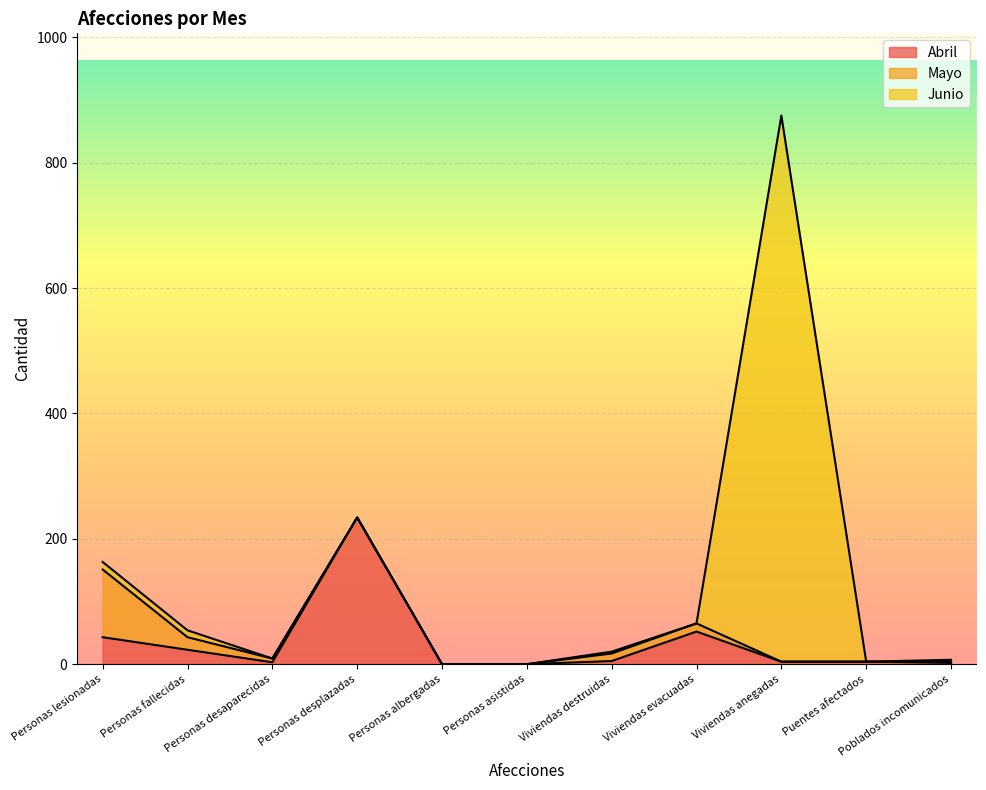

Is the value of Mayo at Personas fallecidas greater than the value of Junio at Personas albergadas?

Yes